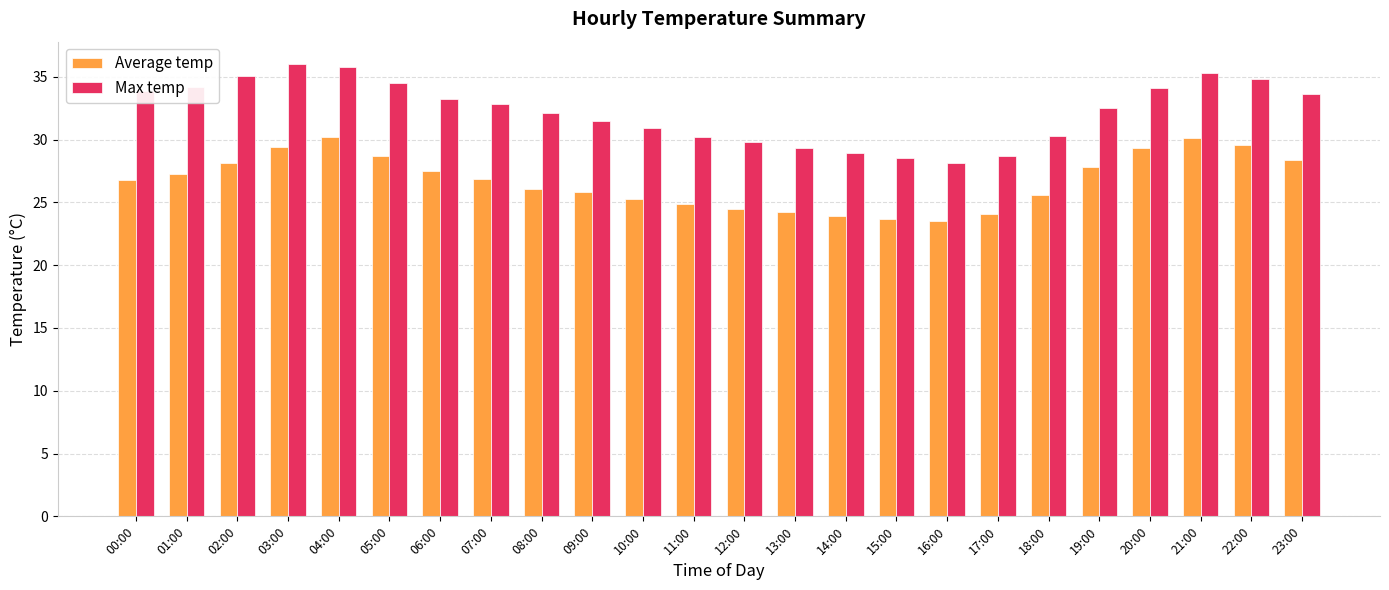

What is the greatest value displayed?

36.0